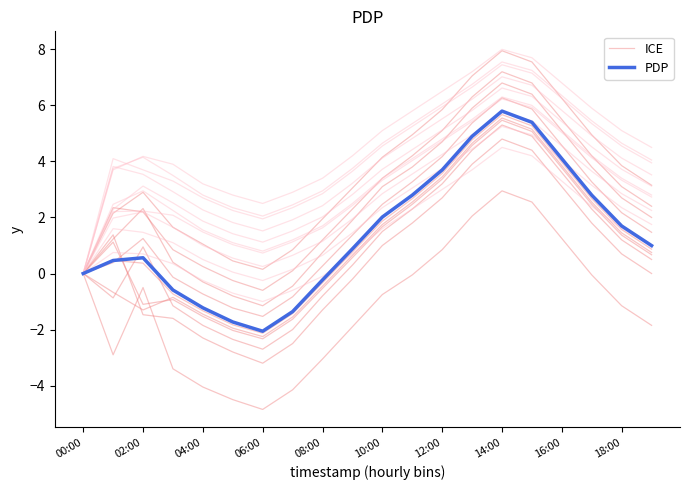

Is this an area chart (filled region under the line)?

No